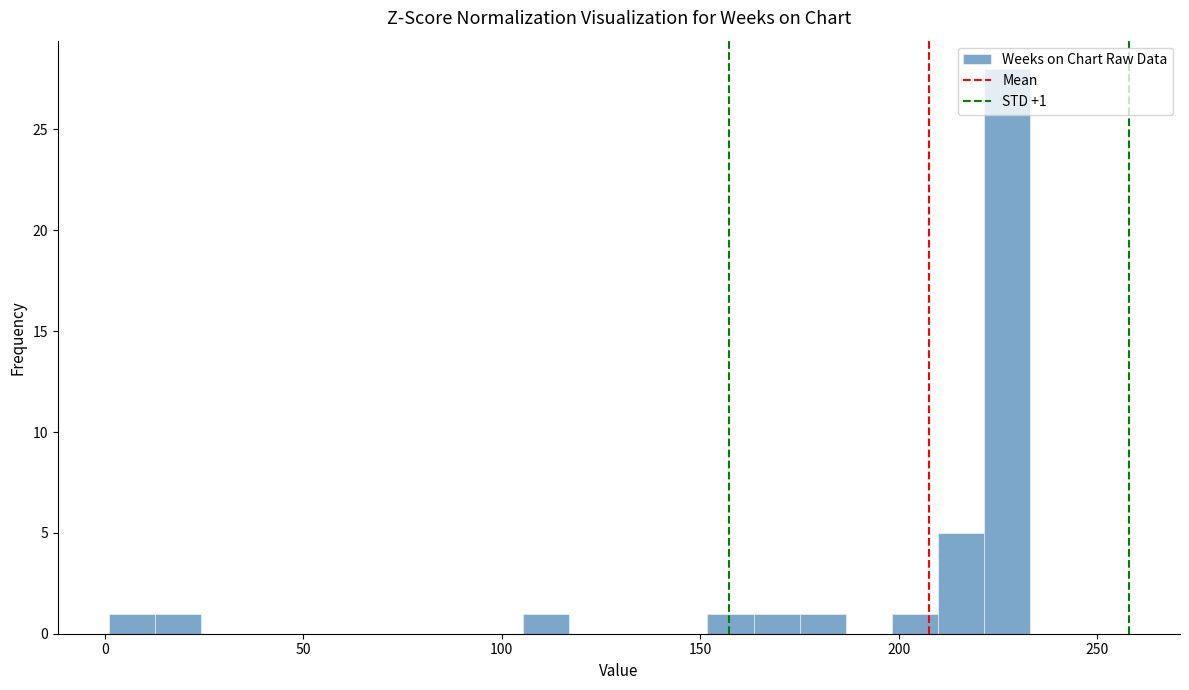

Read against the x-axis, roughly where is the centre of the tallest bar?

225